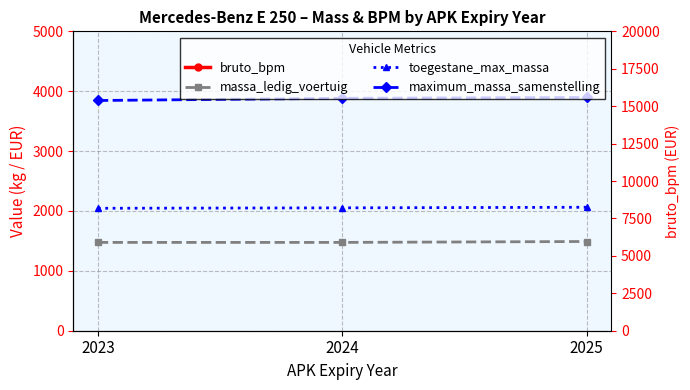

Which series has the largest range (max minus min)?

bruto_bpm